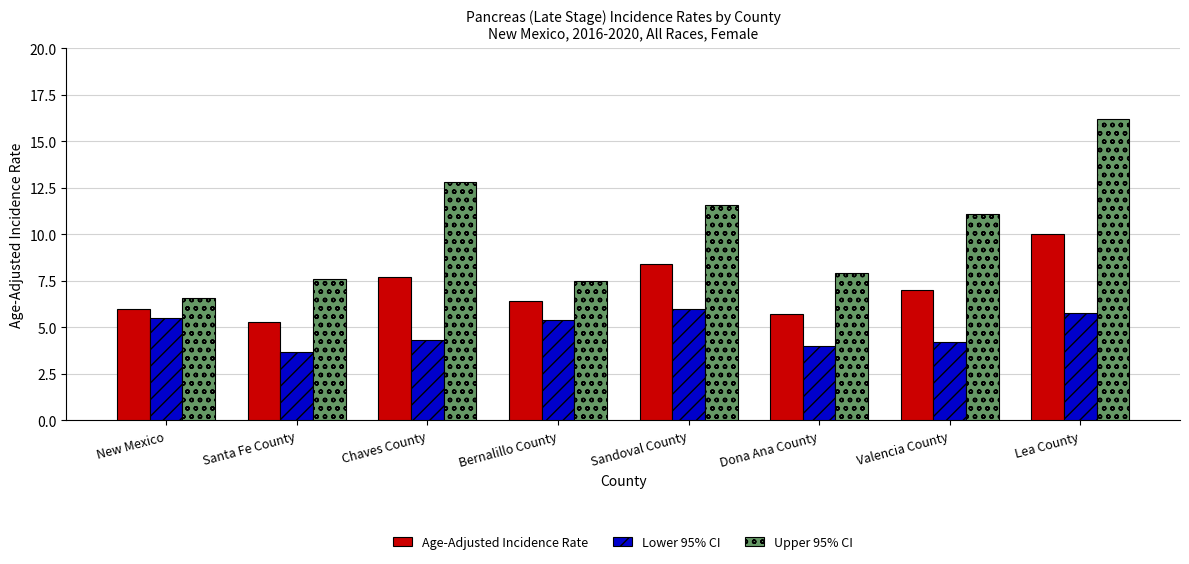

Count the number of data series in this chart.

3